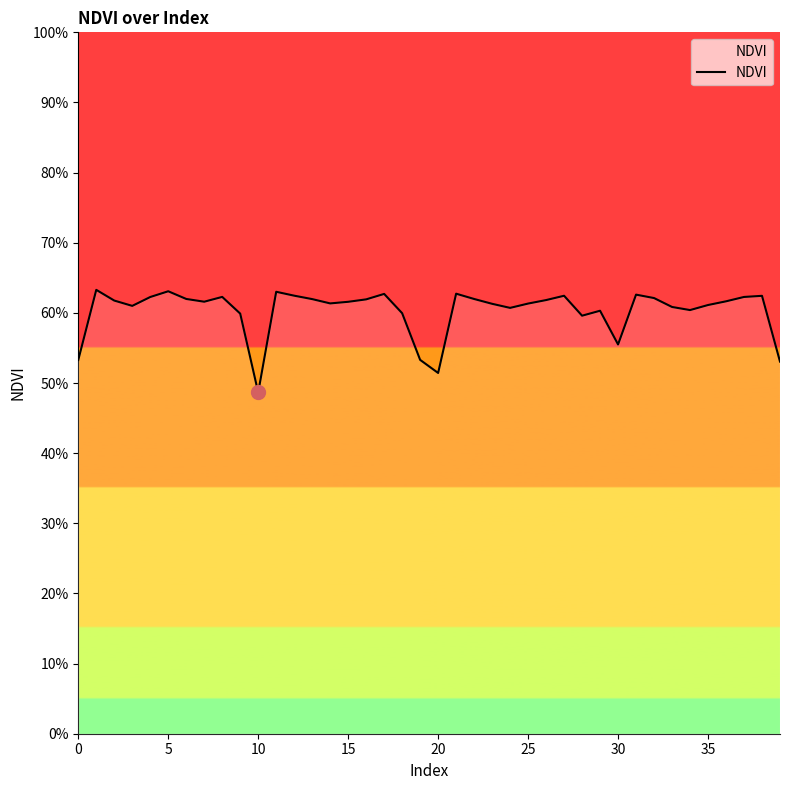

What is the greatest value displayed?

0.6